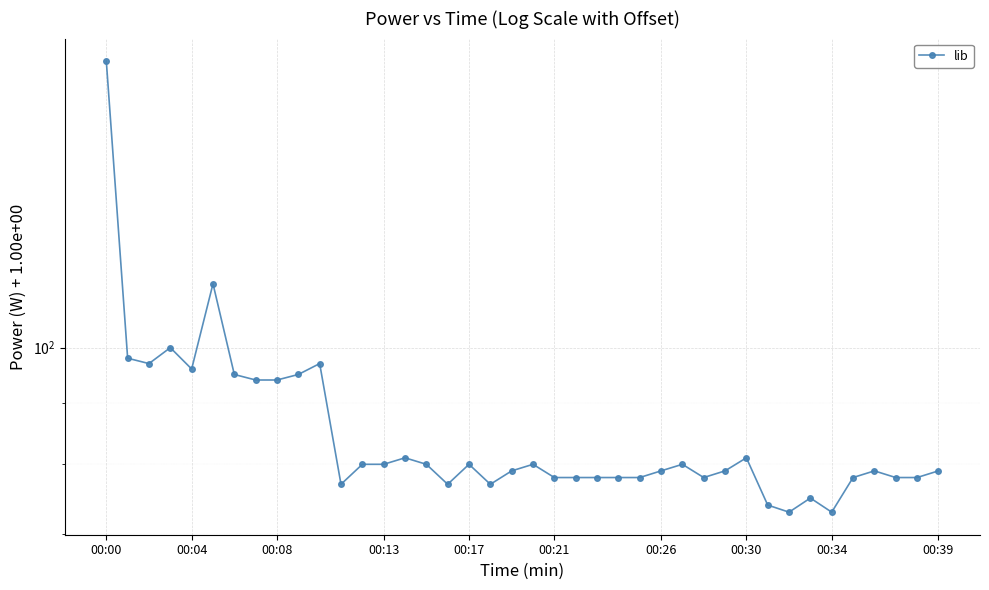

Between 31 and 24, which is larger?

24